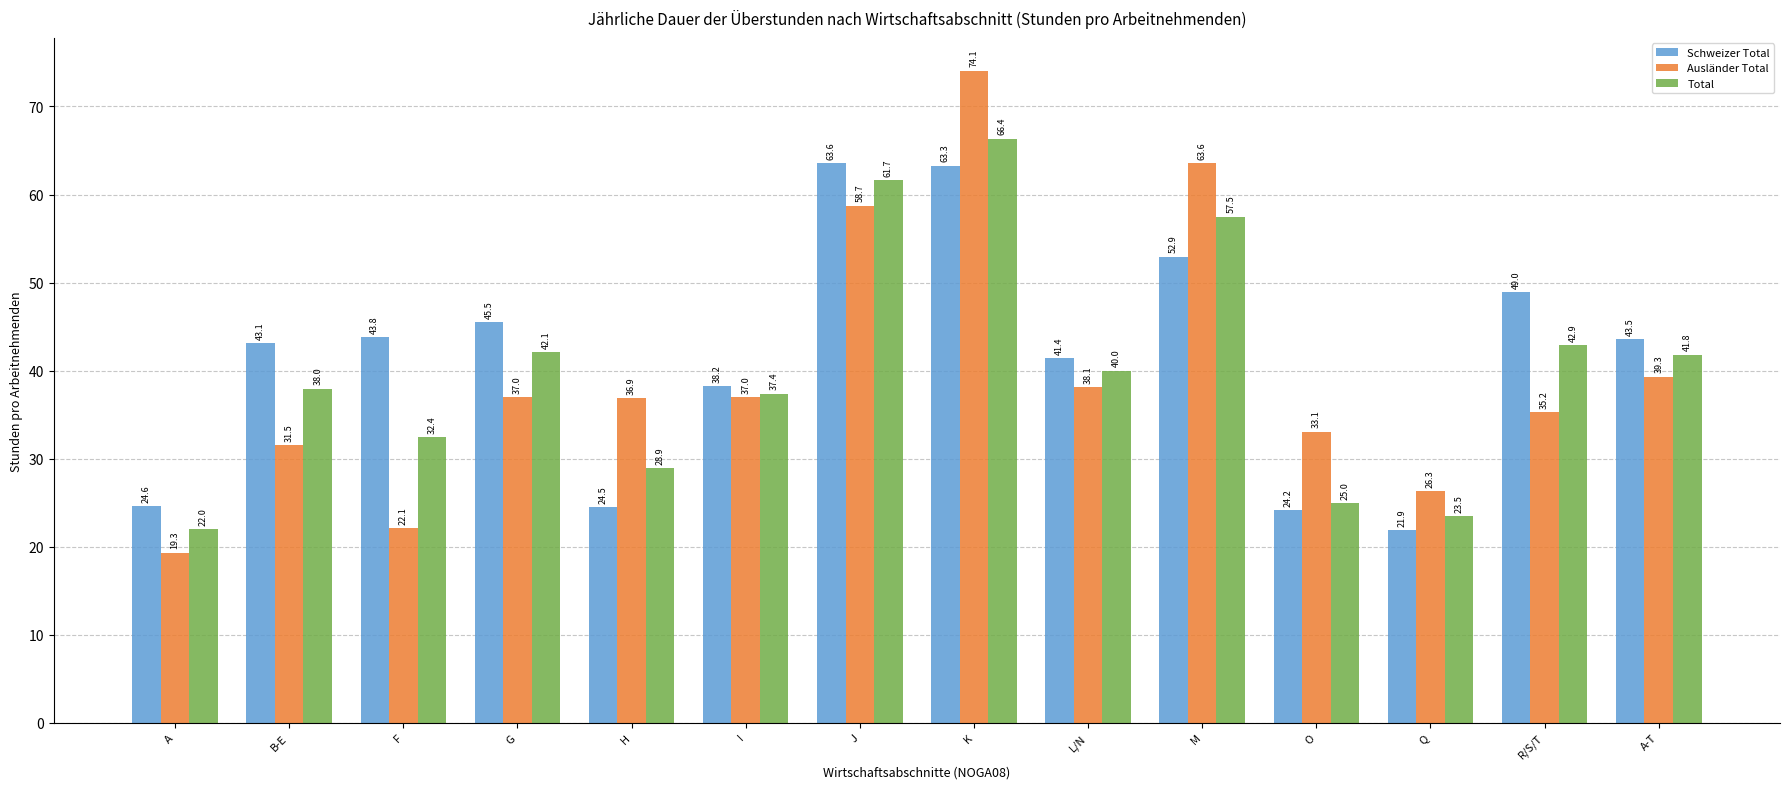

What is the difference between the highest and lowest values at O?

8.9